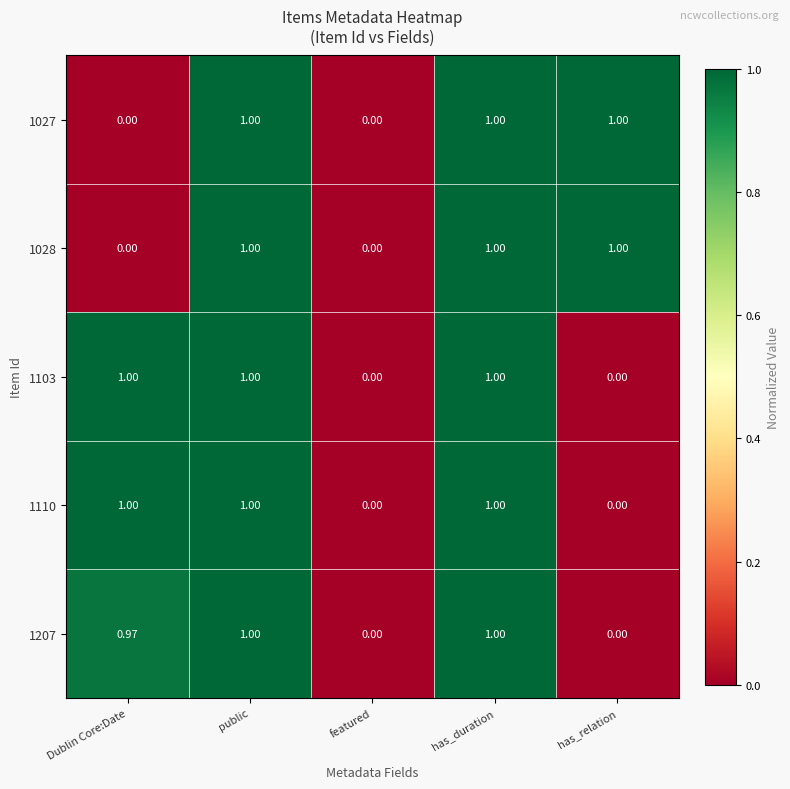

How many series are shown in this chart?

5